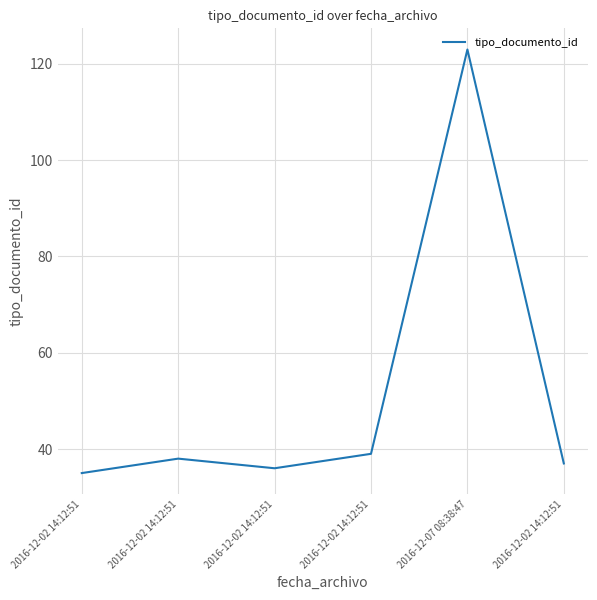

How many points are higher than both their immediate neighbors (excluding endpoints)?

2